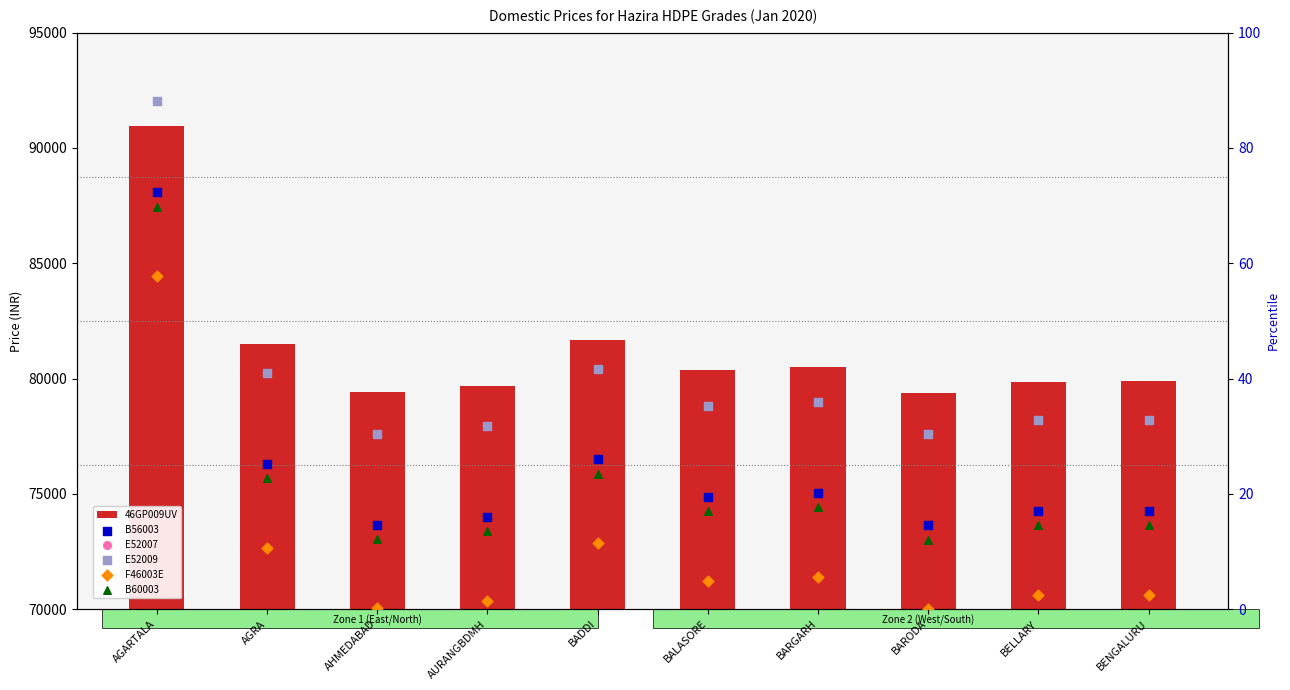

Which series contains the highest Y value?

46GP009UV